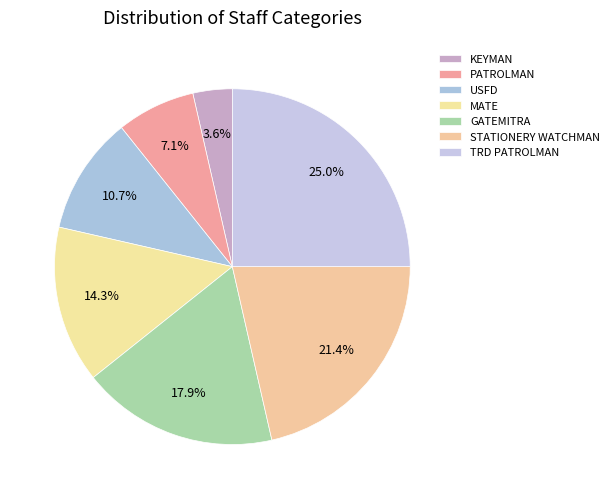

Which slice is the smallest?

KEYMAN